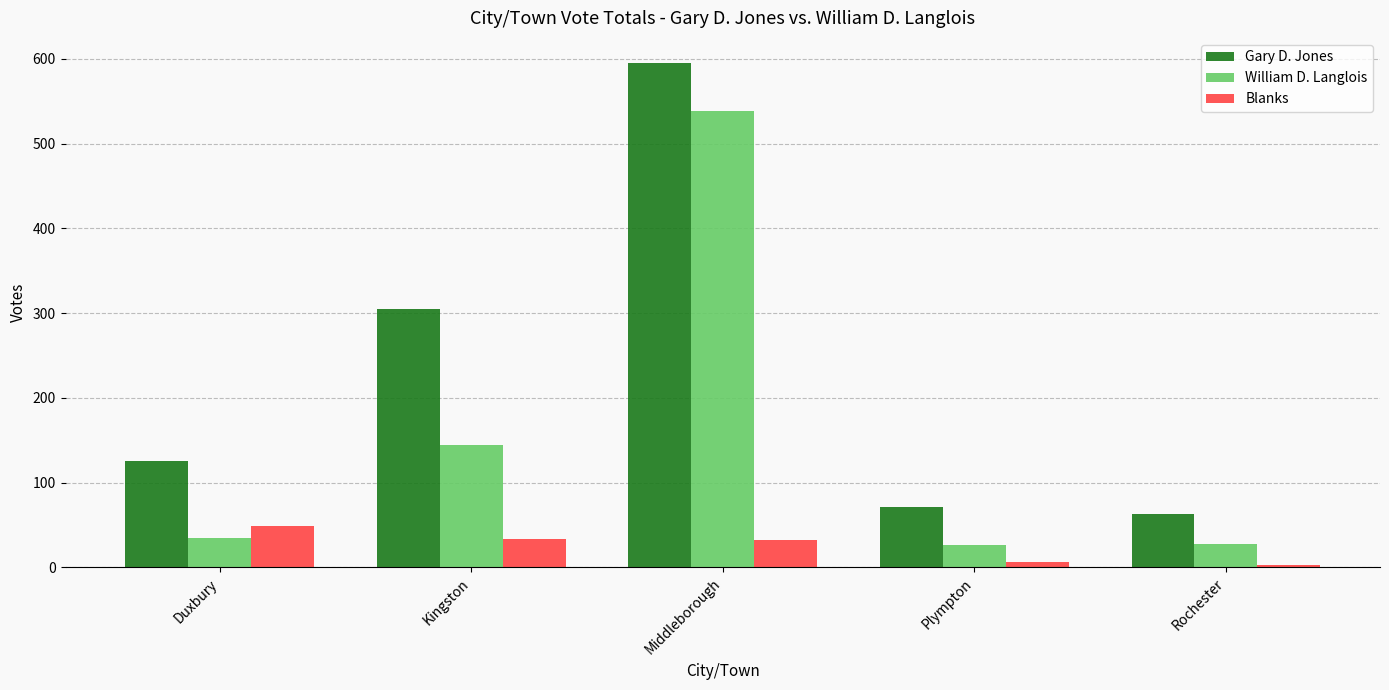

Which series has the largest total across all categories?

Gary D. Jones